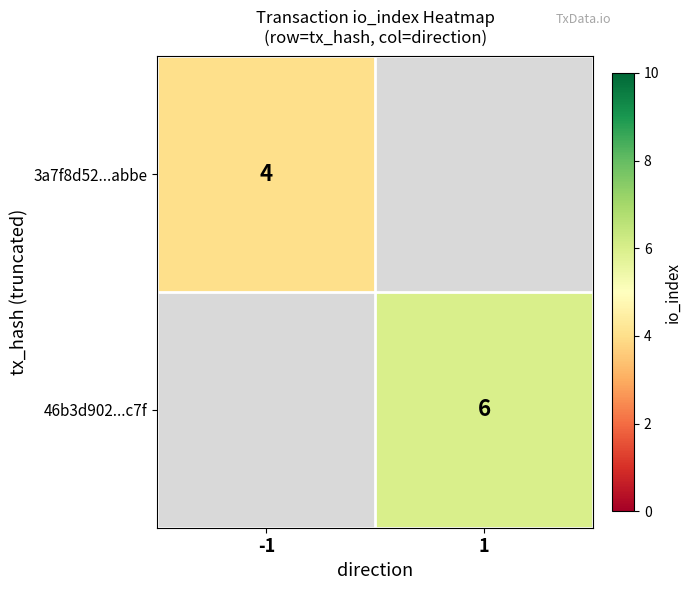

The 3a7f8d52...abbe series shows 4 at -1. True or false?

True